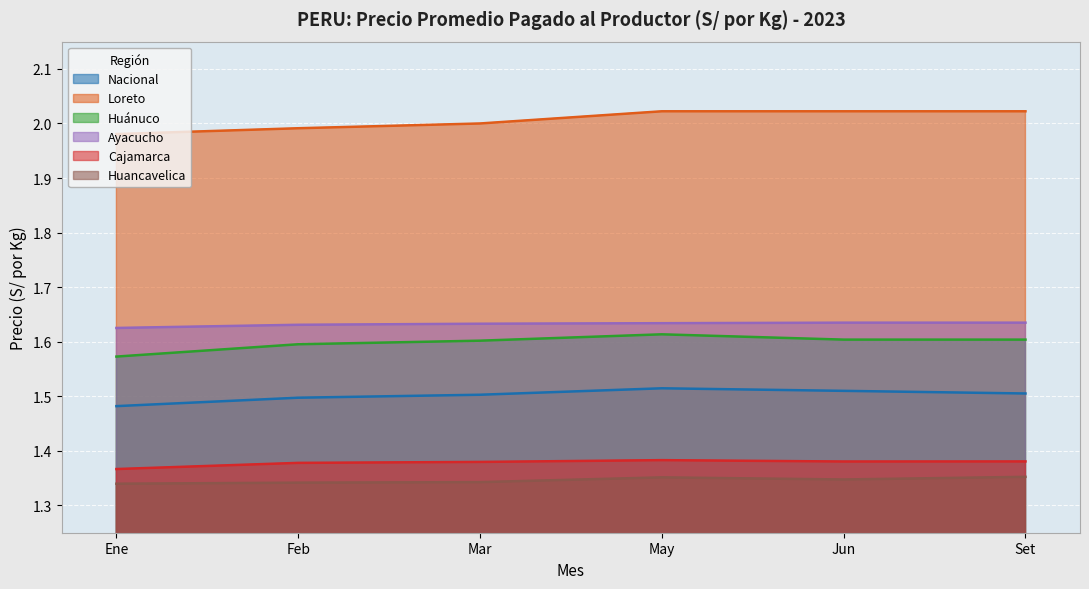

In Ayacucho, how many points are higher than both neighbors (excluding endpoints)?

1